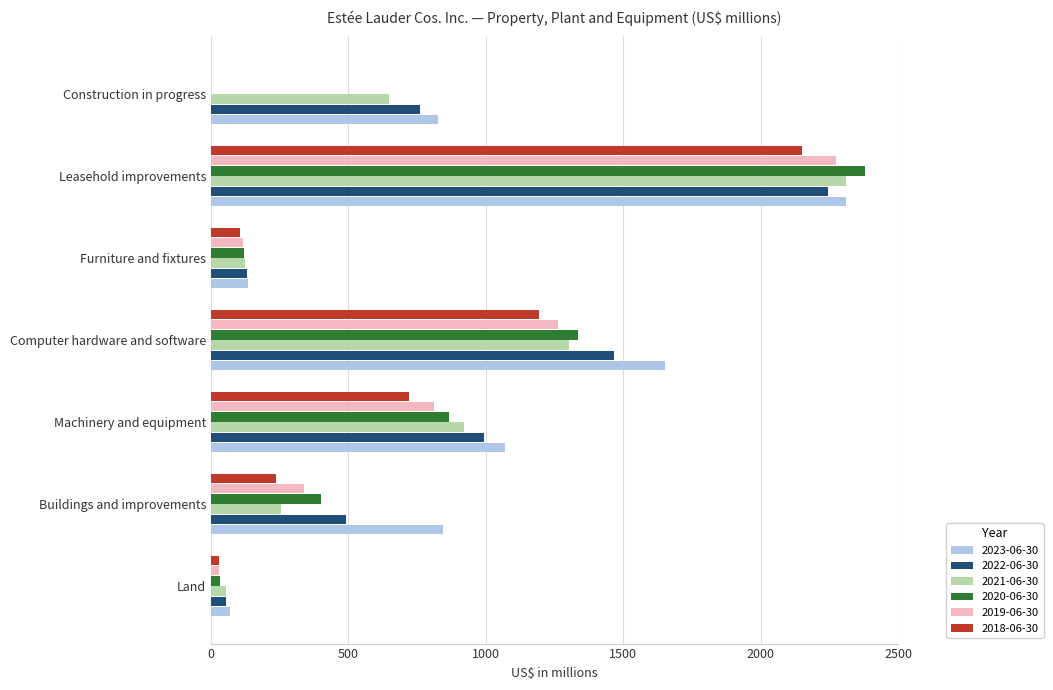

Which category has the highest value in the 2021-06-30 series?

Leasehold improvements